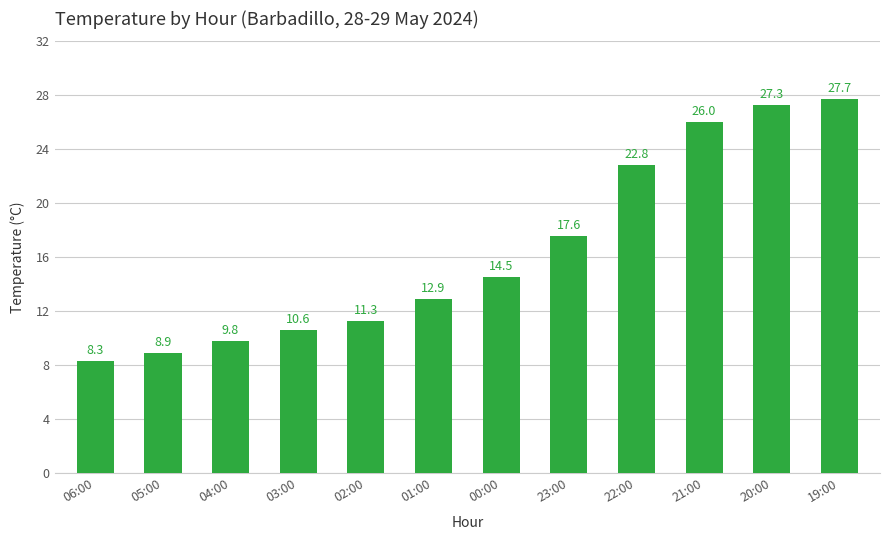

What is the maximum value shown in the chart?

27.7